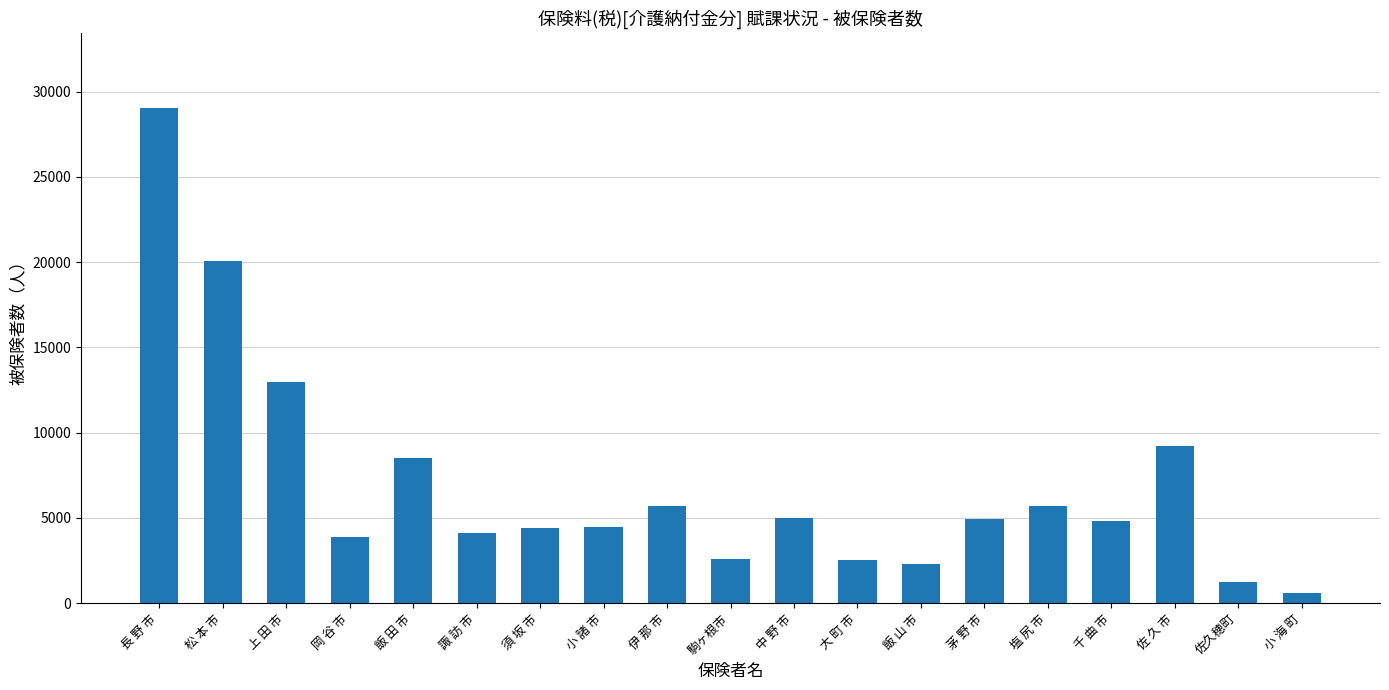

At which label does the data first exceed 4825?

長 野 市